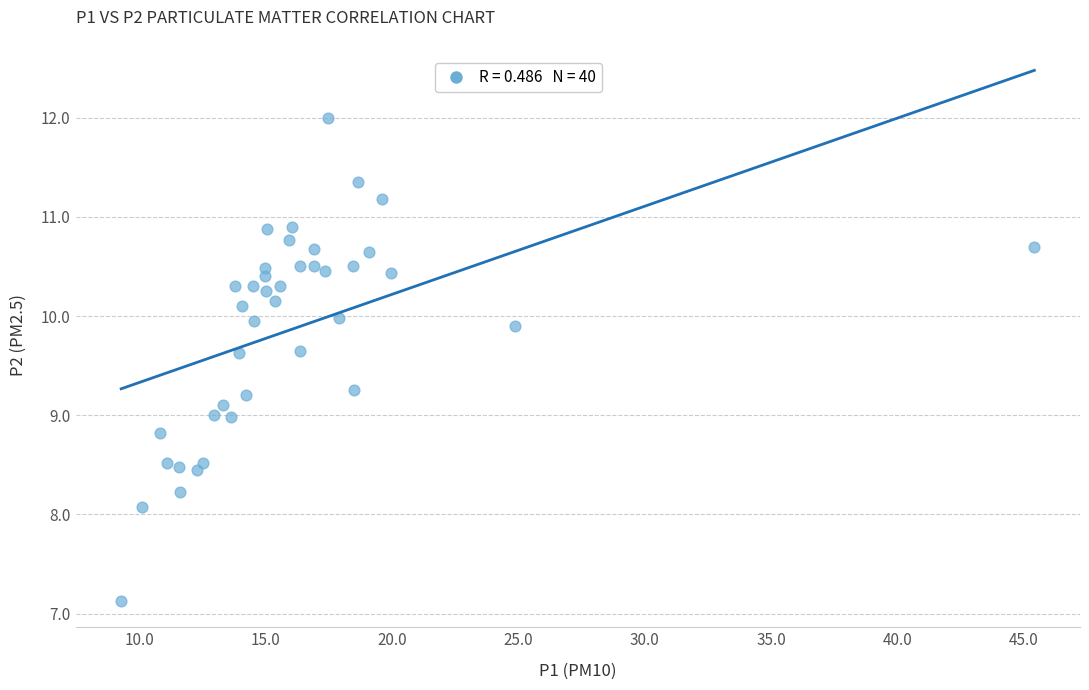

What is the range of X values (max minus min)?

36.2